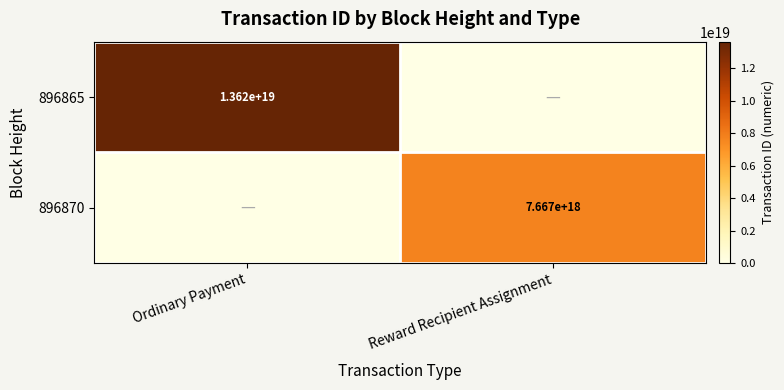

Is it true that 896865 equals 7310220904183003136 at Ordinary Payment?

False